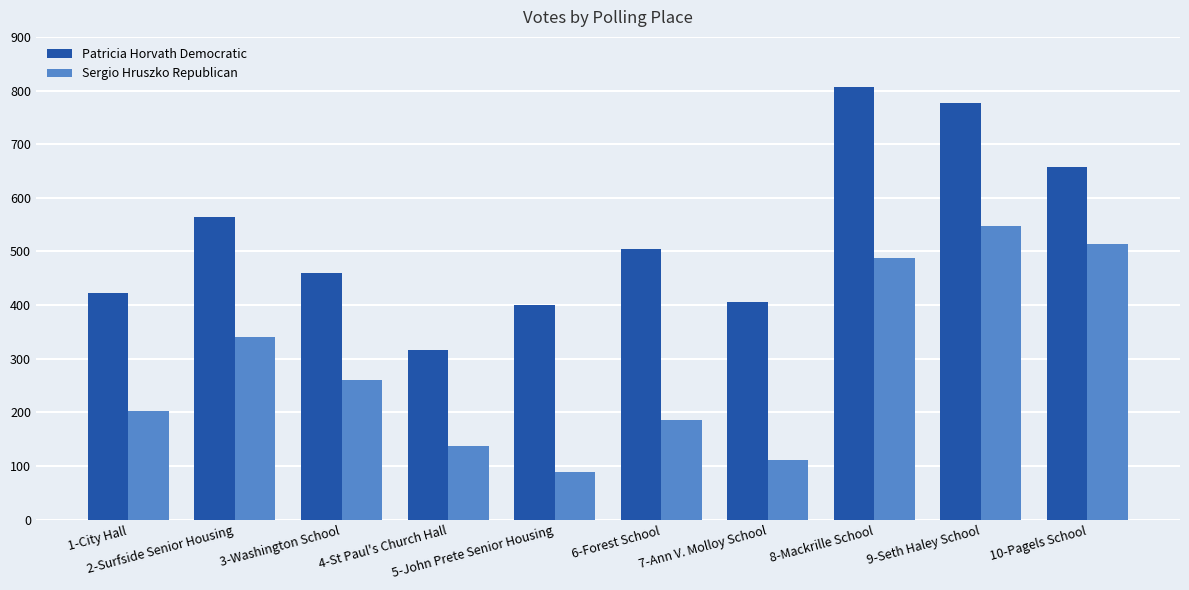

List the series in order of their overall mean, highest first.

Patricia Horvath Democratic, Sergio Hruszko Republican